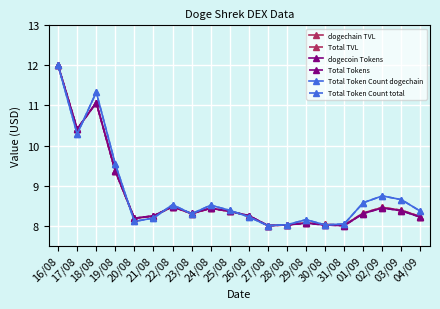

List the series in order of their peak value, lowest first.

dogechain TVL, Total TVL, dogecoin Tokens, Total Tokens, Total Token Count dogechain, Total Token Count total